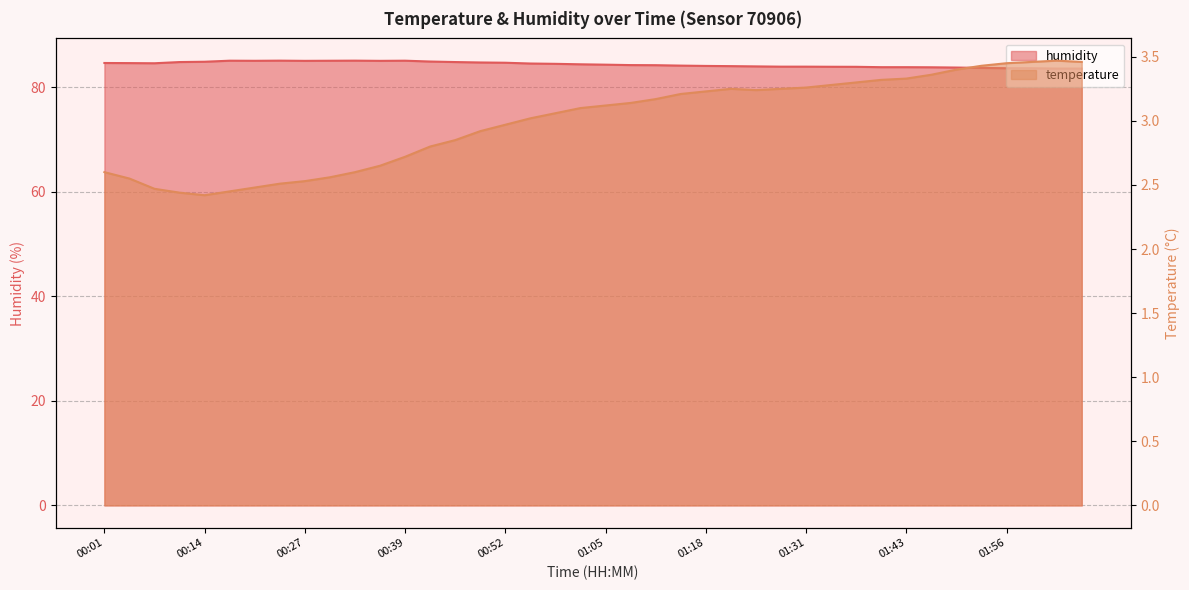

In temperature, how many points are lower than both neighbors (excluding endpoints)?

2